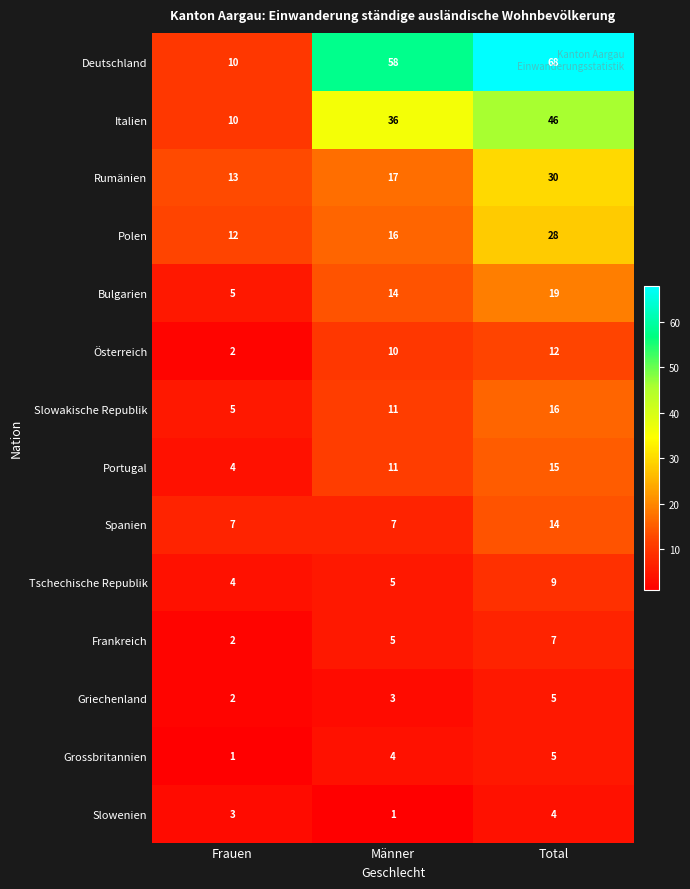

What is the total value across all series at Frauen?

80